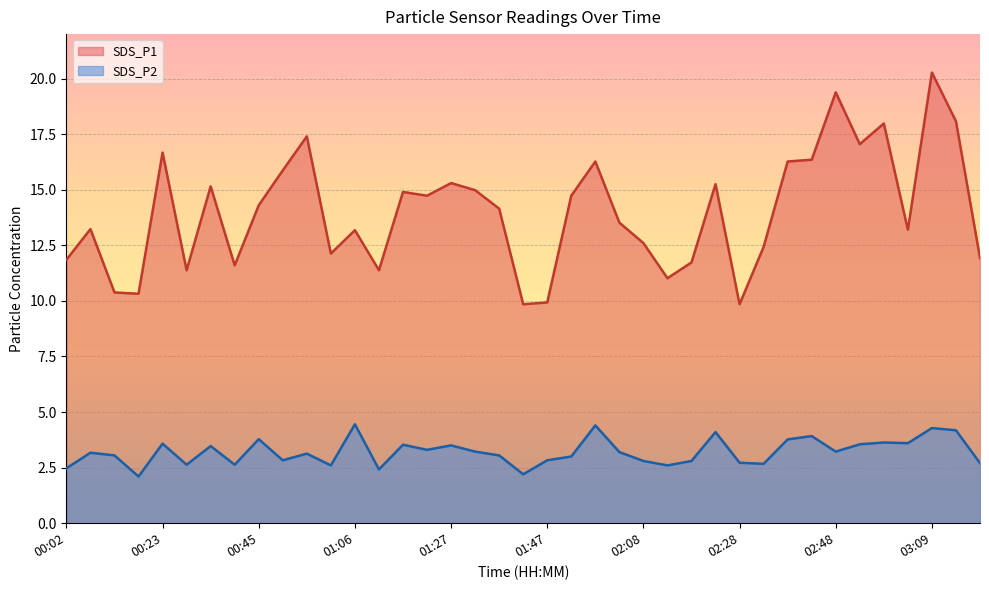

The value of SDS_P1 at 02:03 is 3.6. True or false?

False